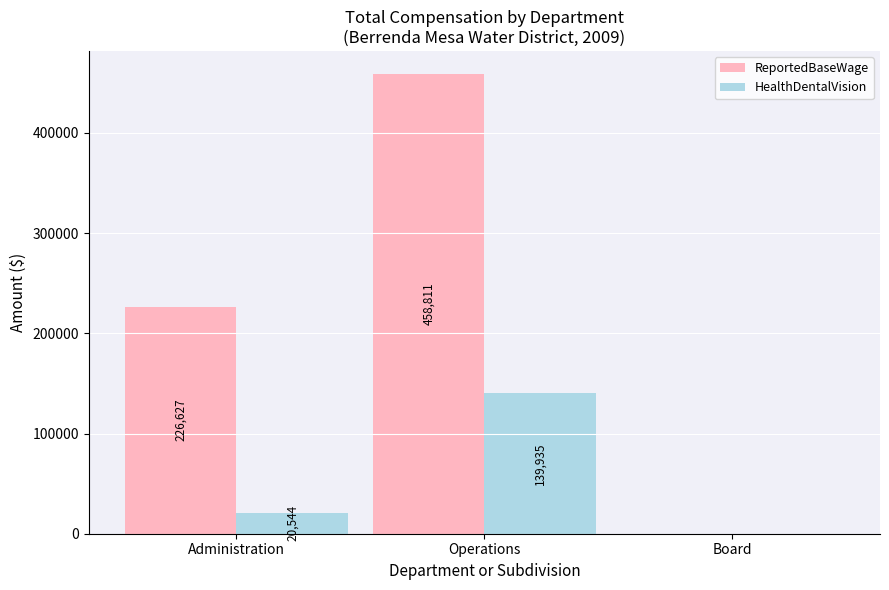

Is the value of HealthDentalVision at Administration greater than the value of ReportedBaseWage at Administration?

No